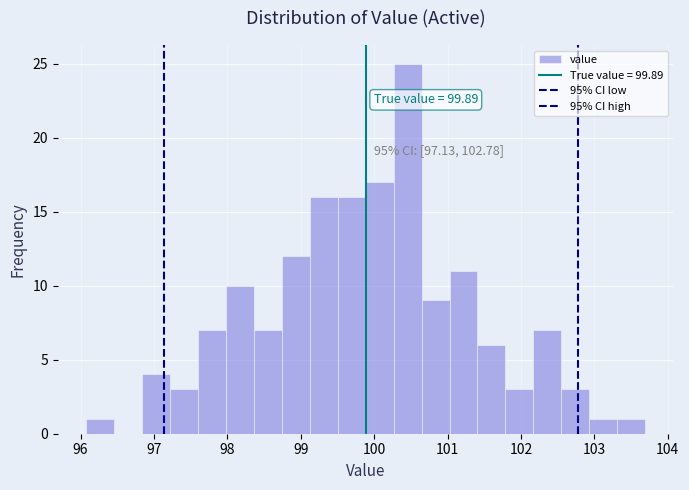

Read against the x-axis, roughly where is the centre of the tallest bar?

100.5